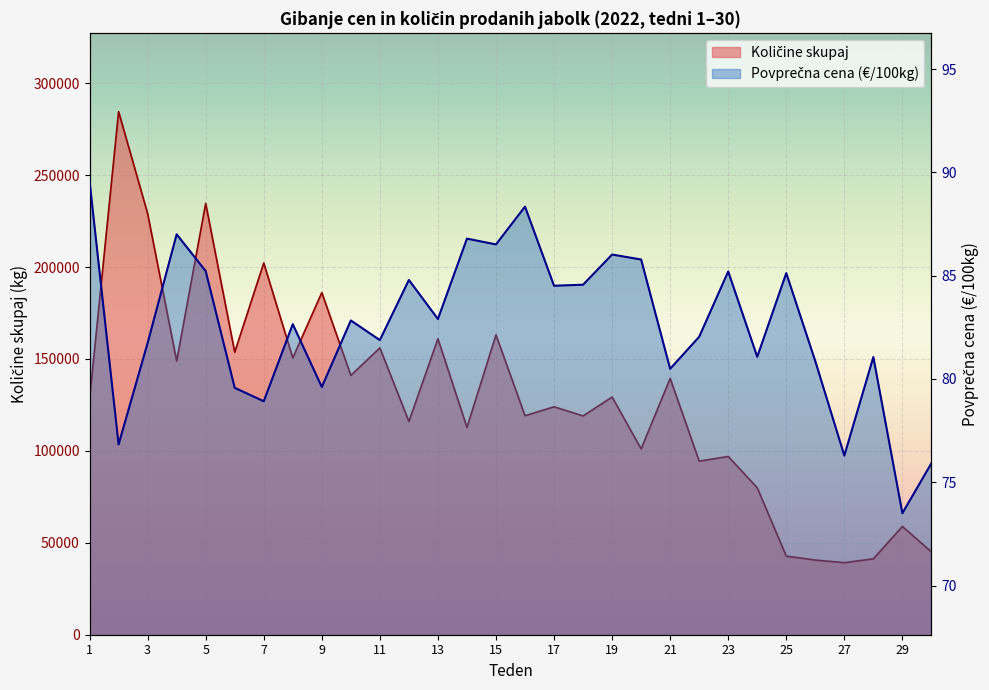

What is the average value of the Povprečna cena series?

82.6